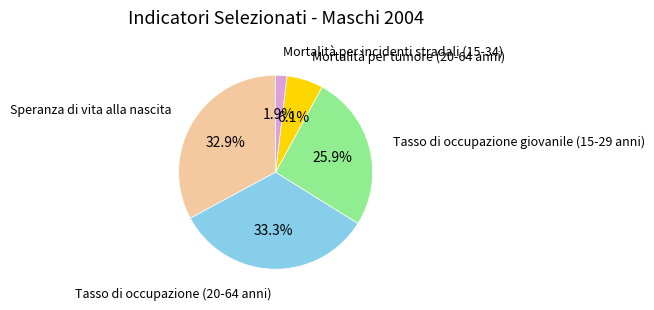

Between Speranza di vita alla nascita and Mortalità per incidenti stradali (15-34), which is larger?

Speranza di vita alla nascita